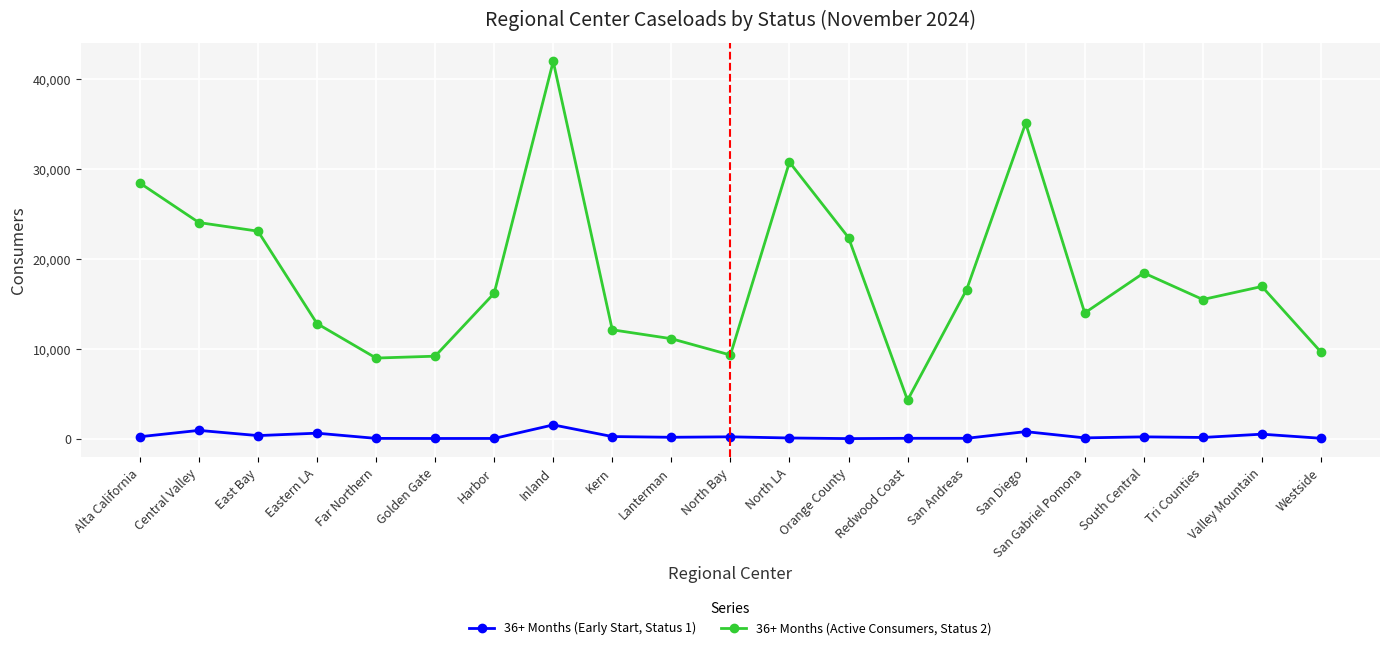

True or false: 36+ Months (Active Consumers, Status 2) and 36+ Months (Early Start, Status 1) cross at least once.

False